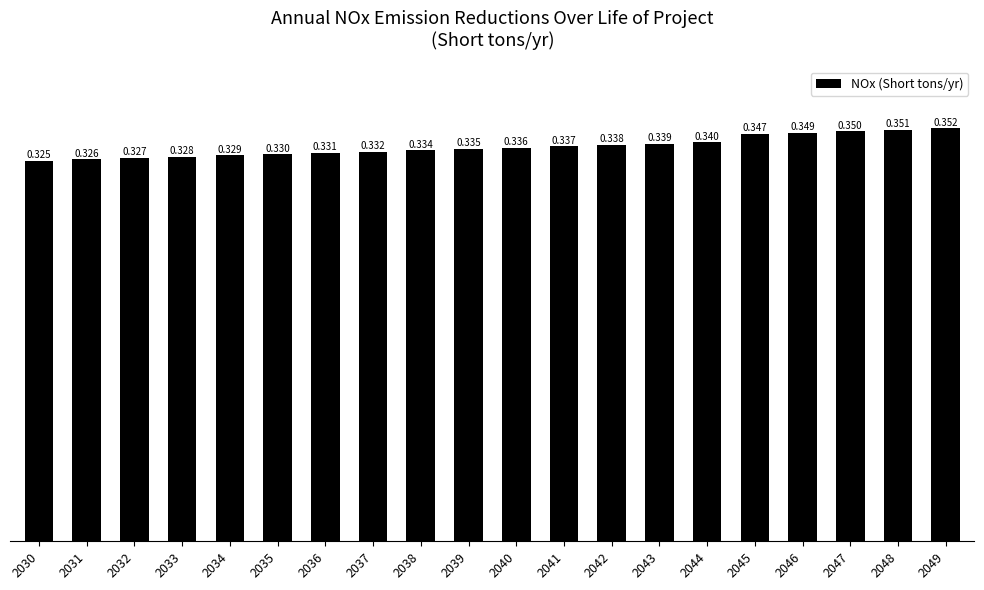

How many data points does each series have?

20